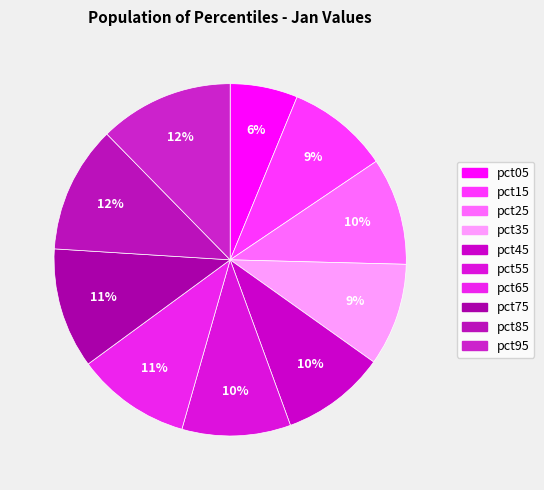

What is the largest slice in the pie chart?

pct95